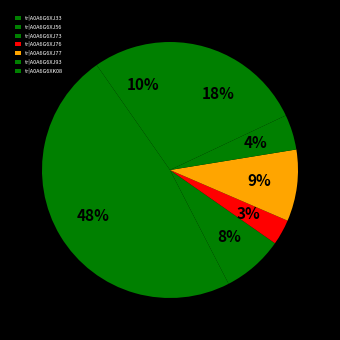

Is it true that tr|A0A6G6XJ93 is 4% of the pie?

True